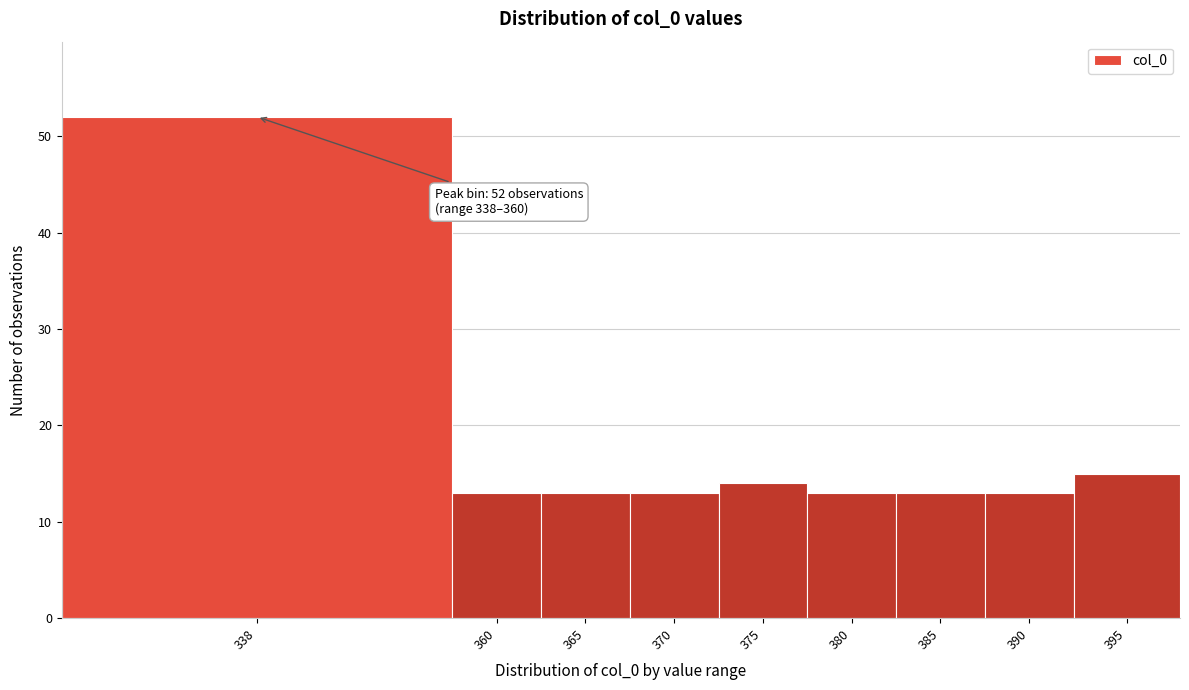

Reading left to right, what are all the values shown in this chart?

52	13	13	13	14	13	13	13	15